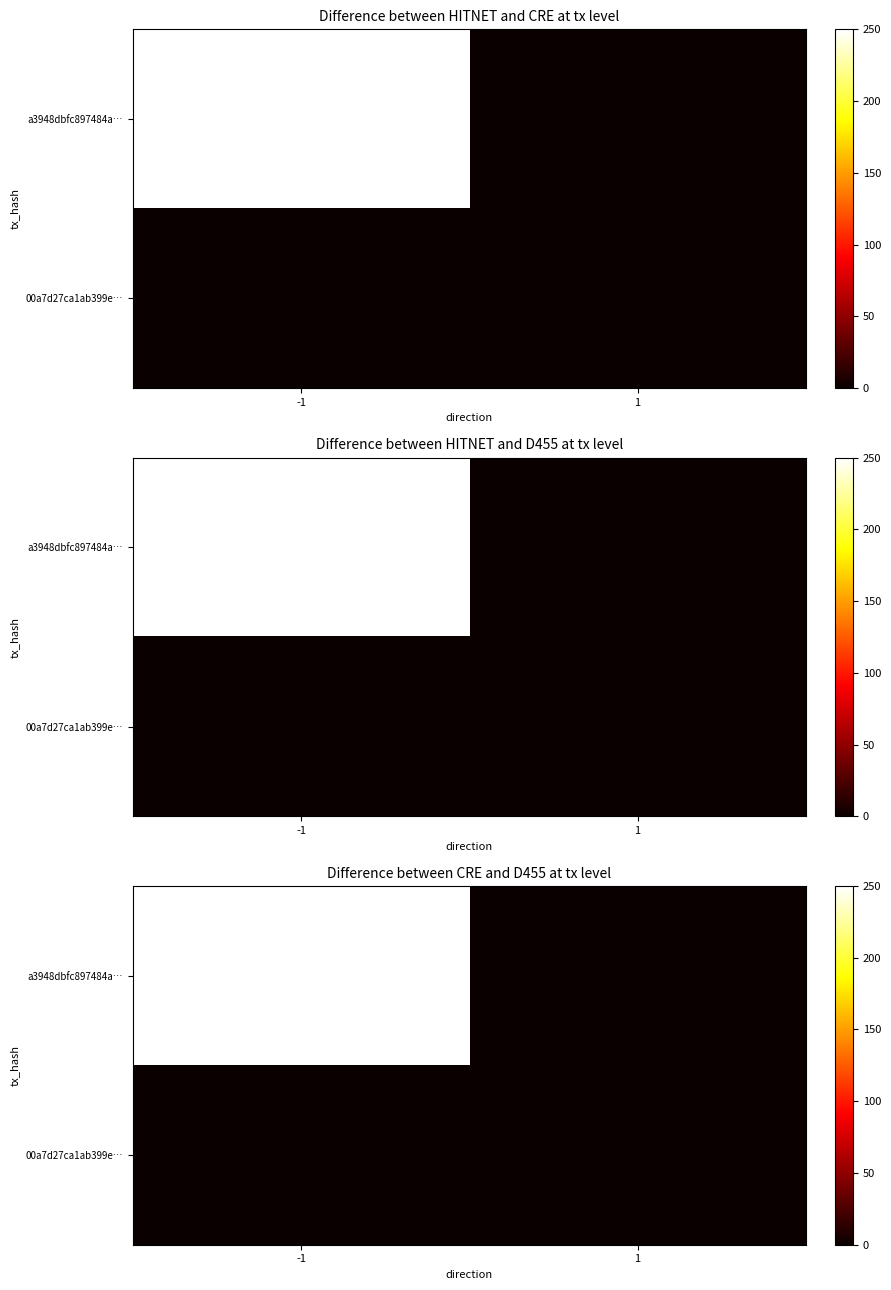

Is the value of a3948dbfc897484a… at 1 greater than the value of 00a7d27ca1ab399e… at -1?

No